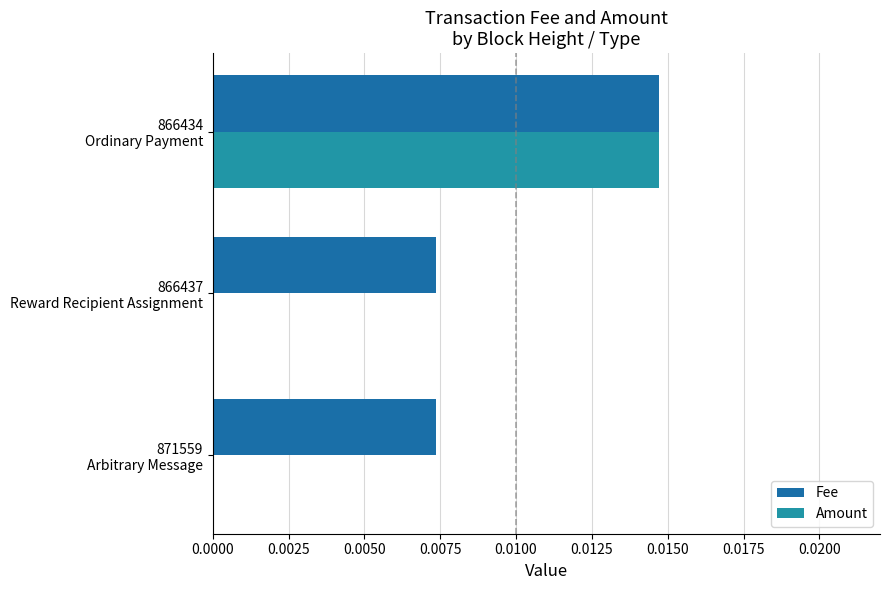

How many Amount values are between 0 and 1?

3